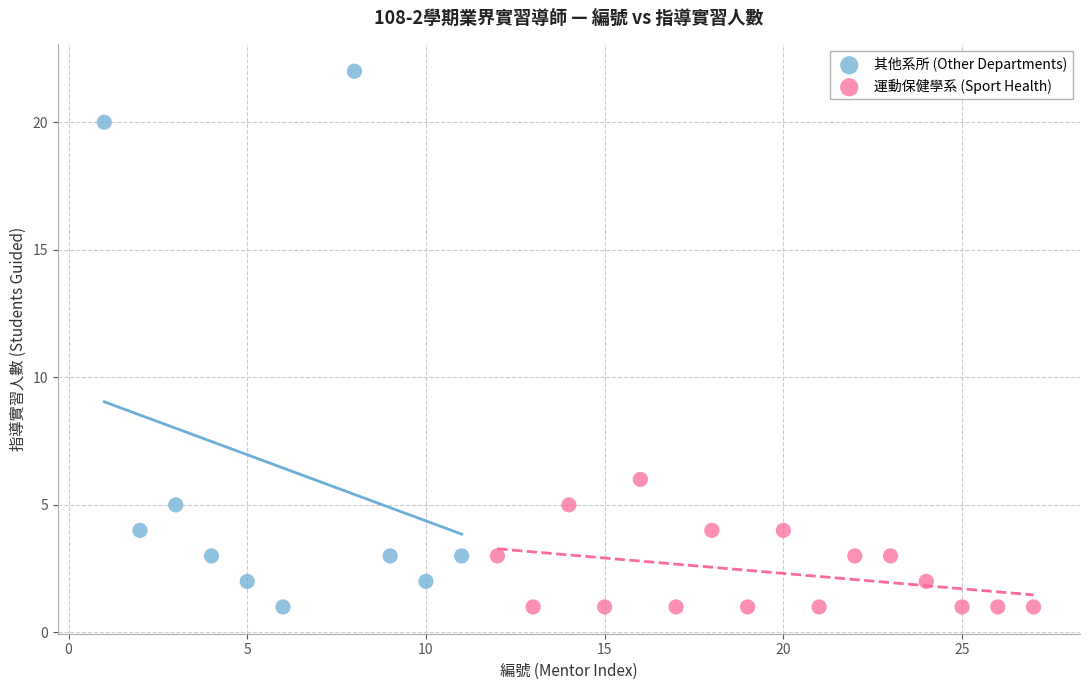

Which series has the widest spread of Y values?

其他系所 (Other Departments)